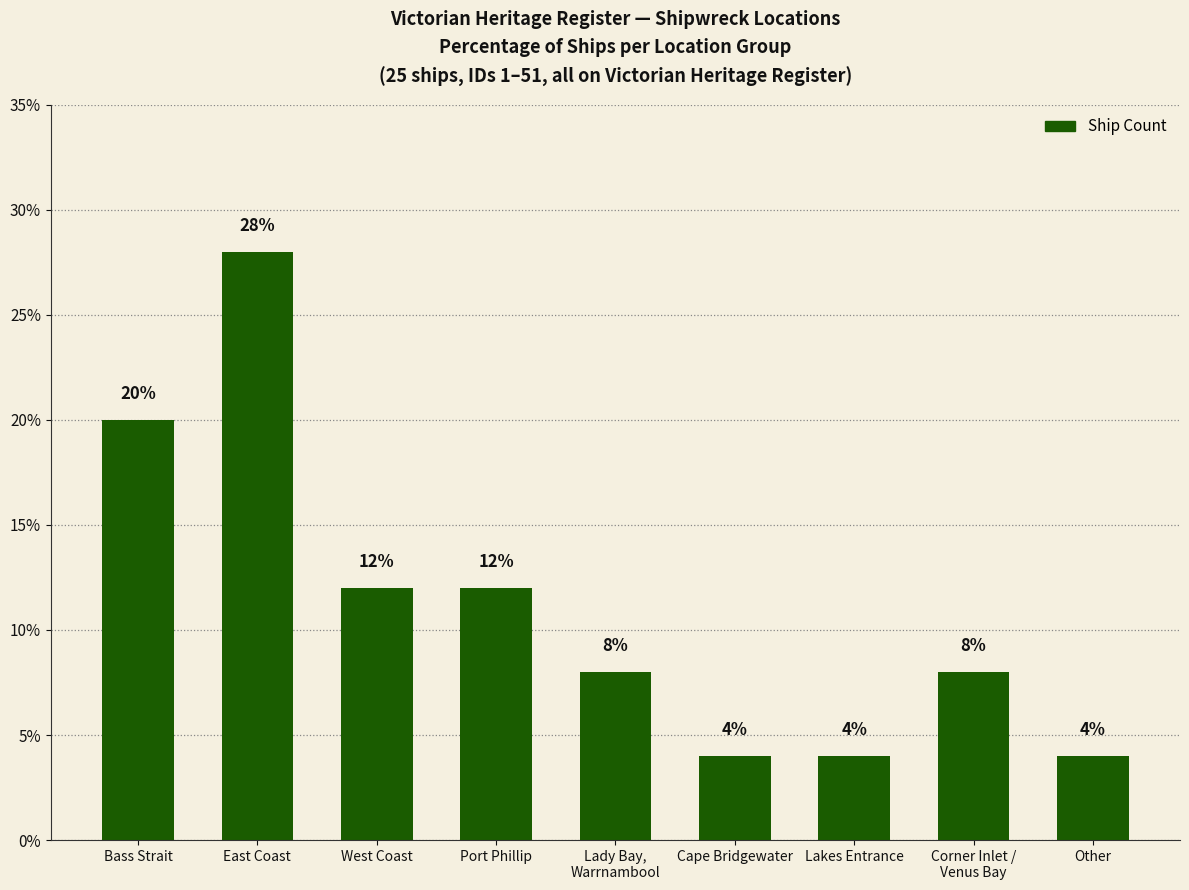

Count the number of categories in the chart.

9